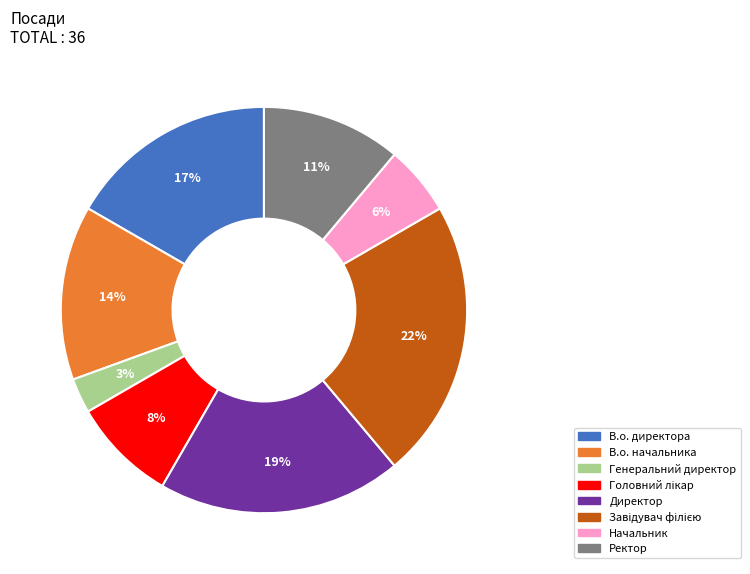

Is it true that В.о. начальника is 14% of the pie?

True